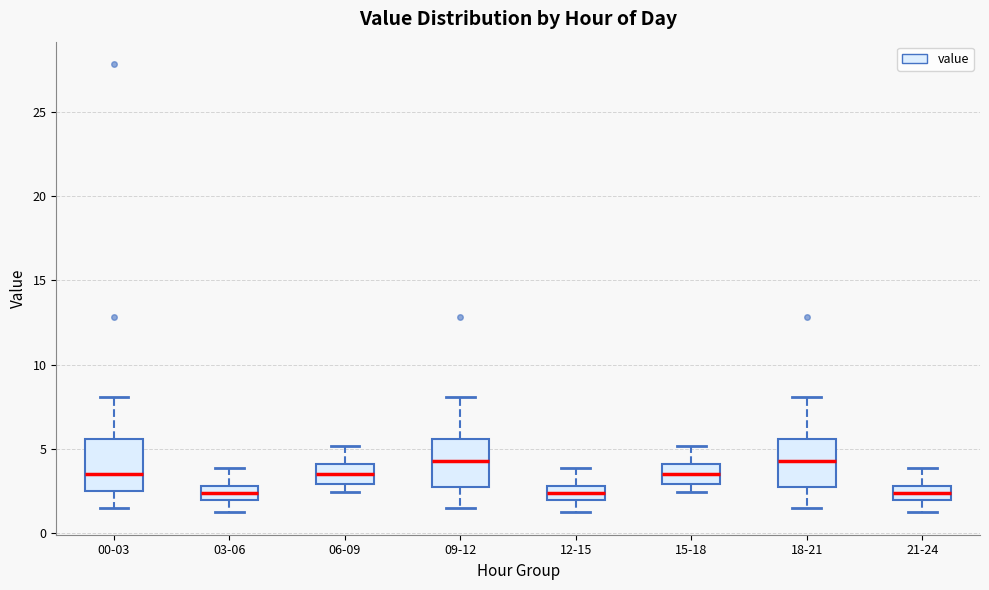

Reading left to right, read every box against the y-axis: the position of its median line, the range the box covers, and the ends of its whiskers. The values are not printed on the chart, so give them approximately, as read against the axis.

00-03: median 3.5, box 2.5 to 5.5, whiskers 1.5 to 8.0
03-06: median 2.5, box 2.0 to 3.0, whiskers 1.5 to 4.0
06-09: median 3.5, box 3.0 to 4.0, whiskers 2.5 to 5.0
09-12: median 4.5, box 3.0 to 5.5, whiskers 1.5 to 8.0
12-15: median 2.5, box 2.0 to 3.0, whiskers 1.5 to 4.0
15-18: median 3.5, box 3.0 to 4.0, whiskers 2.5 to 5.0
18-21: median 4.5, box 3.0 to 5.5, whiskers 1.5 to 8.0
21-24: median 2.5, box 2.0 to 3.0, whiskers 1.5 to 4.0